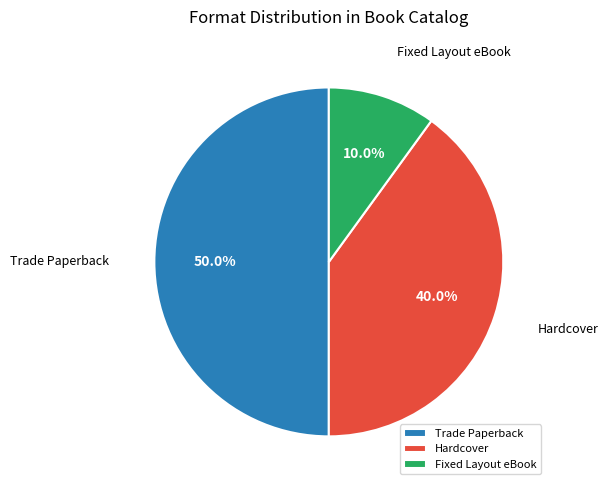

Is it true that Hardcover is 52% of the pie?

False